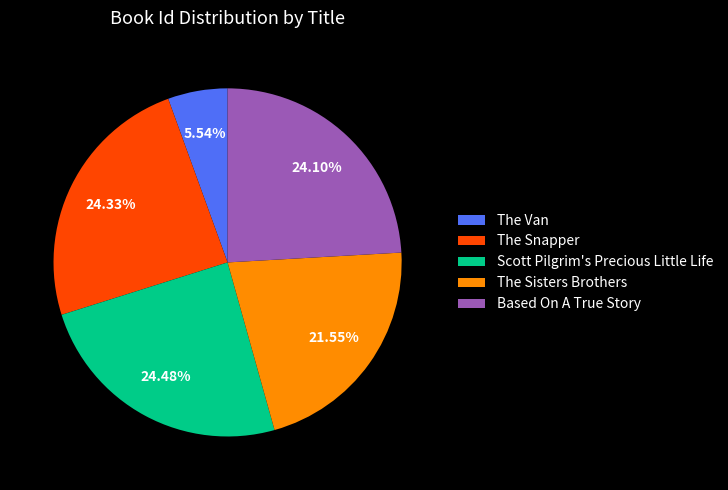

Is there a majority slice in this chart?

No